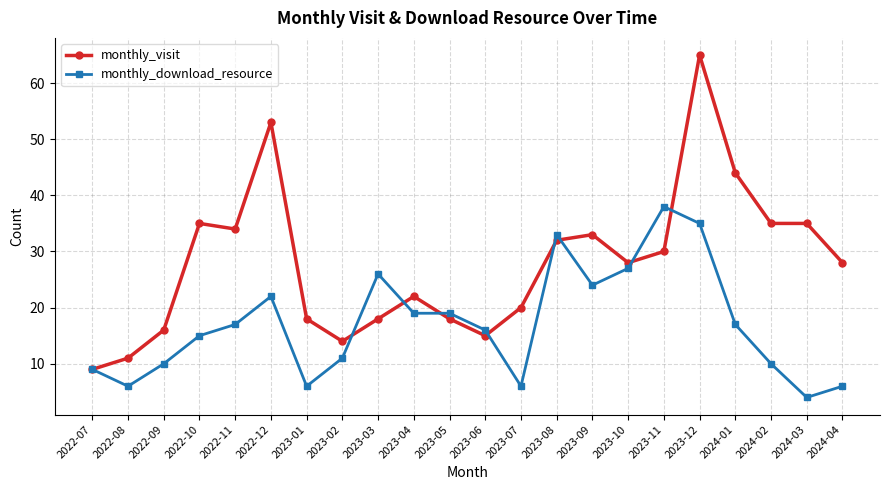

Which series has the largest range (max minus min)?

monthly_visit